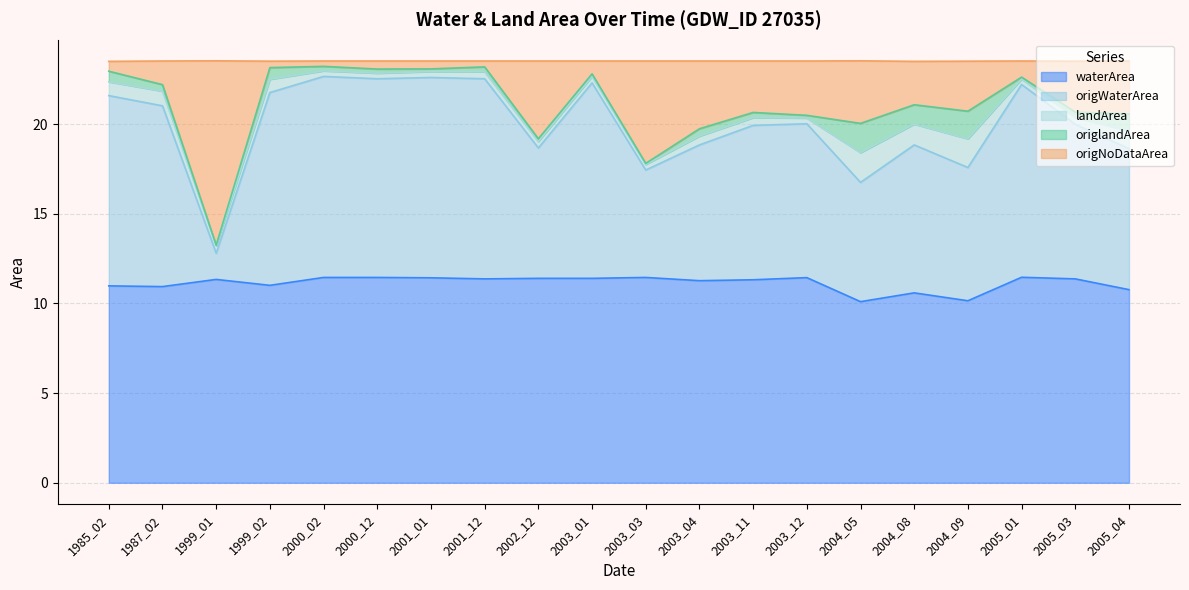

What is the total value across all series at 1985_02?

23.5